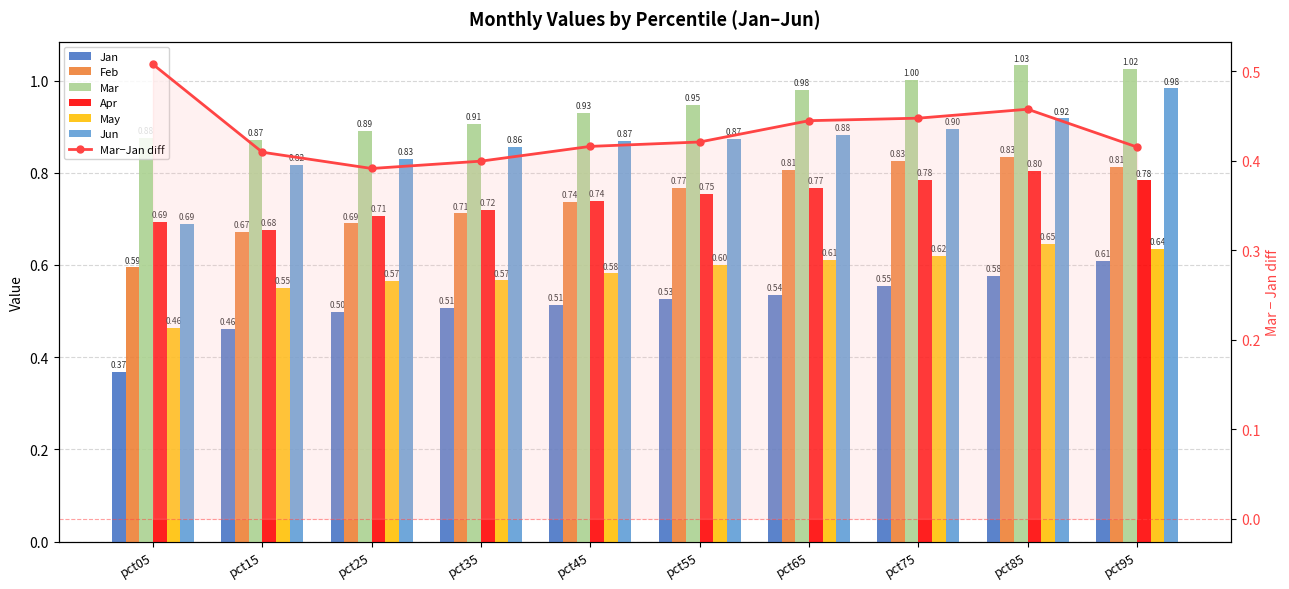

The value of Jan at pct65 is 0.3. True or false?

False